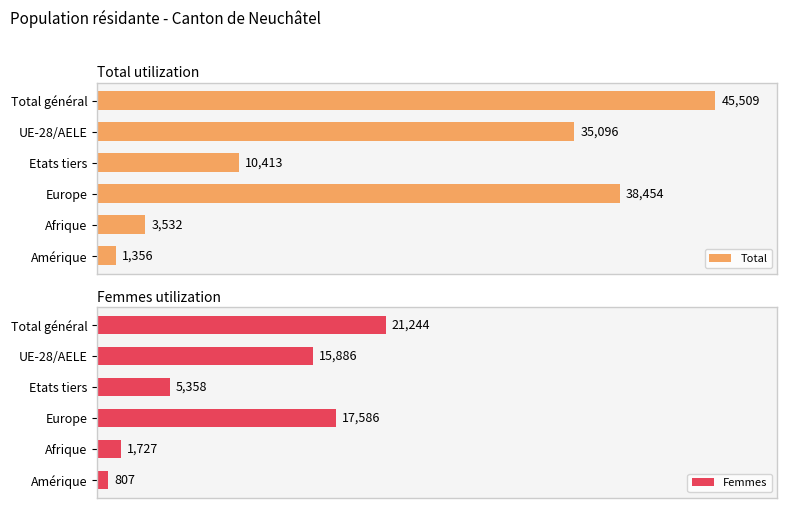

List the series in order of their overall mean, highest first.

Total, Femmes